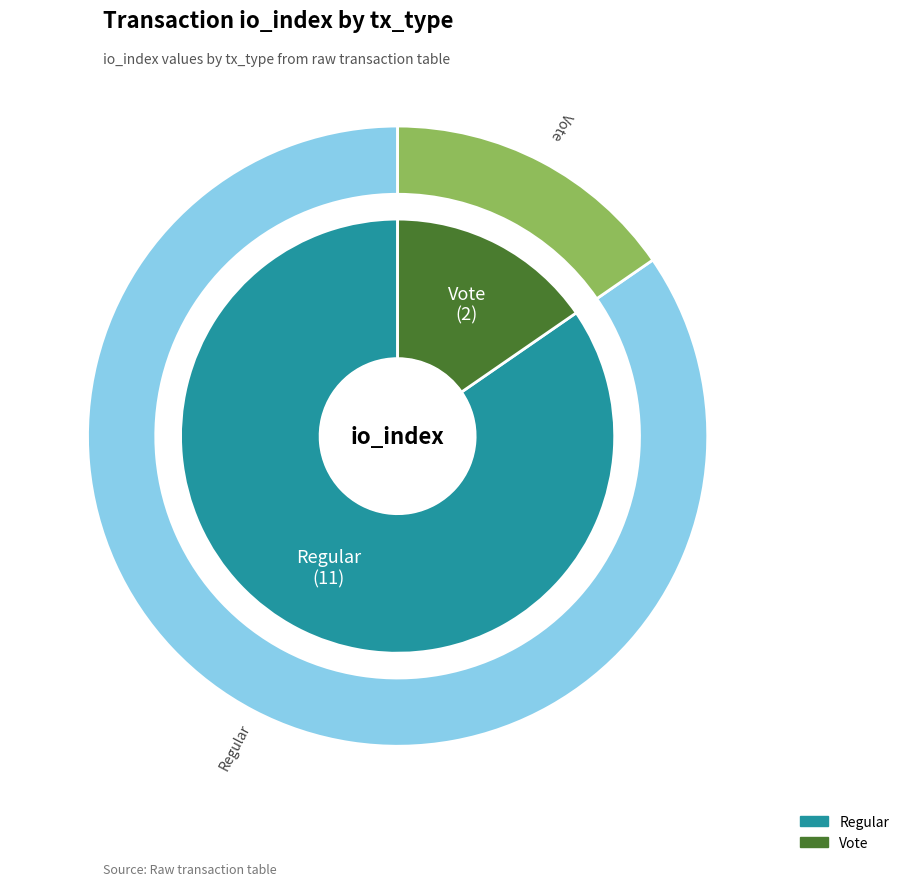

What is the total percentage of Regular and Vote?

100.0%